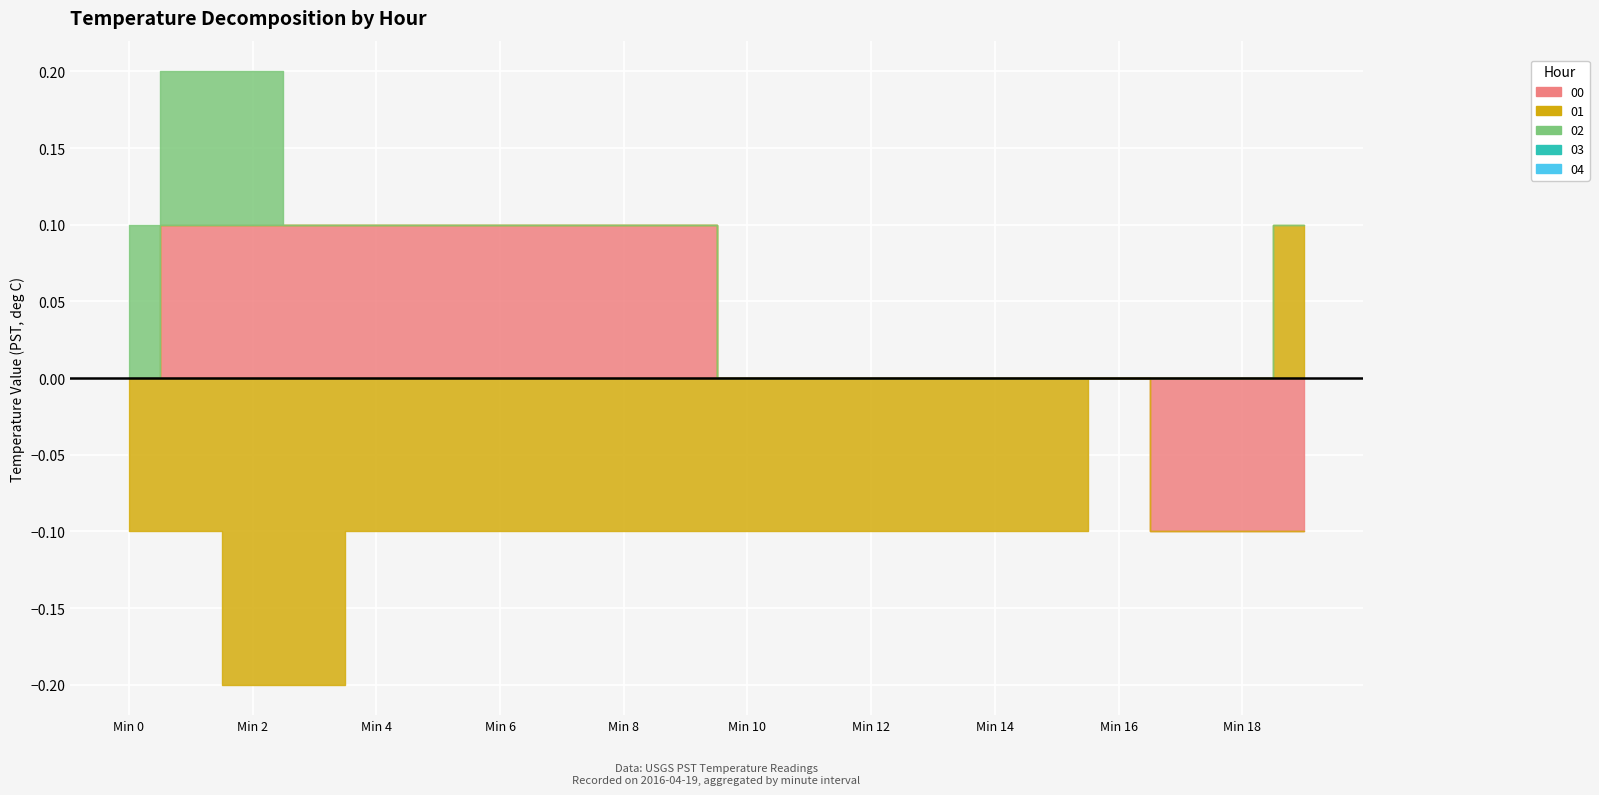

How many lines are shown in the chart?

5